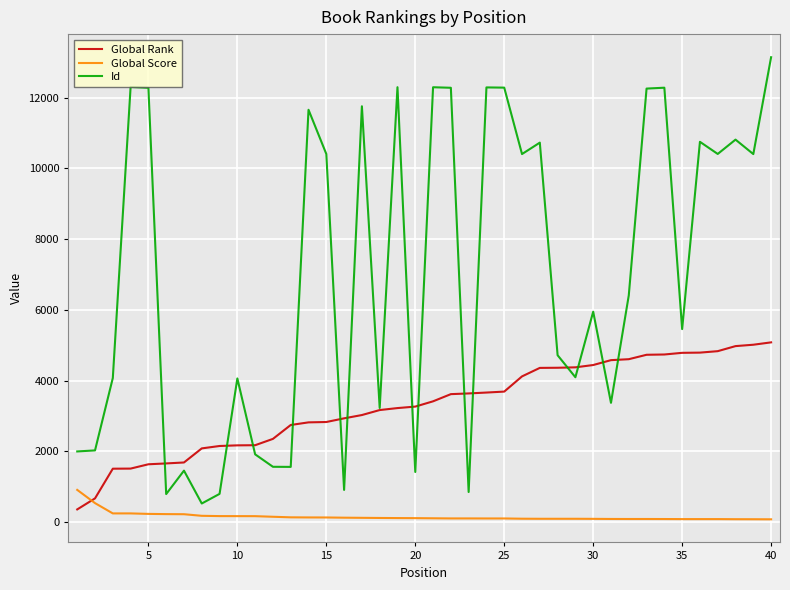

True or false: Id and Global Score cross at least once.

False